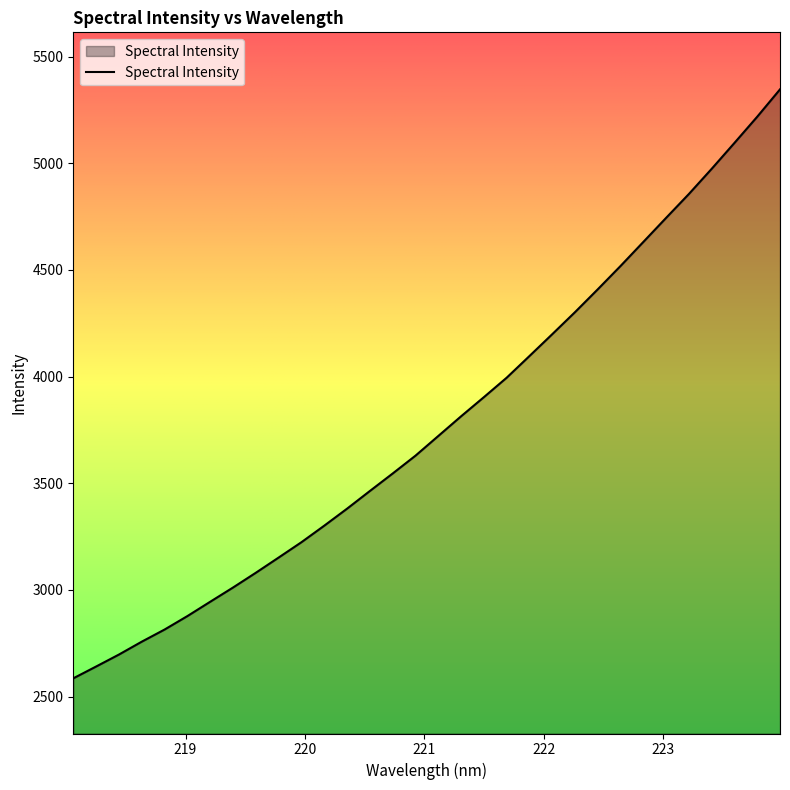

What is the maximum value shown in the chart?

5346.1